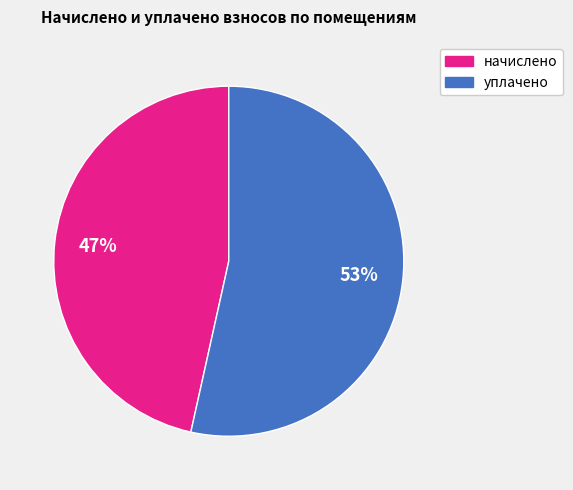

To the nearest percent, what is the average slice percentage?

50%